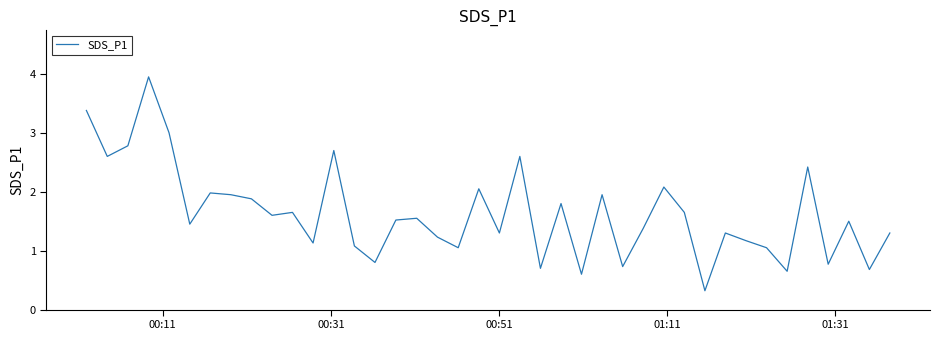

What is the minimum value shown in the chart?

0.3